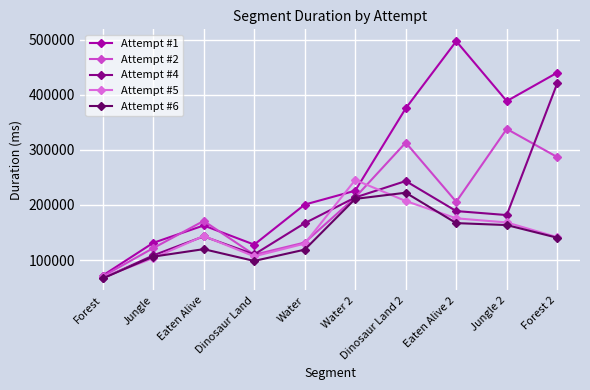

How many lines are shown in the chart?

5